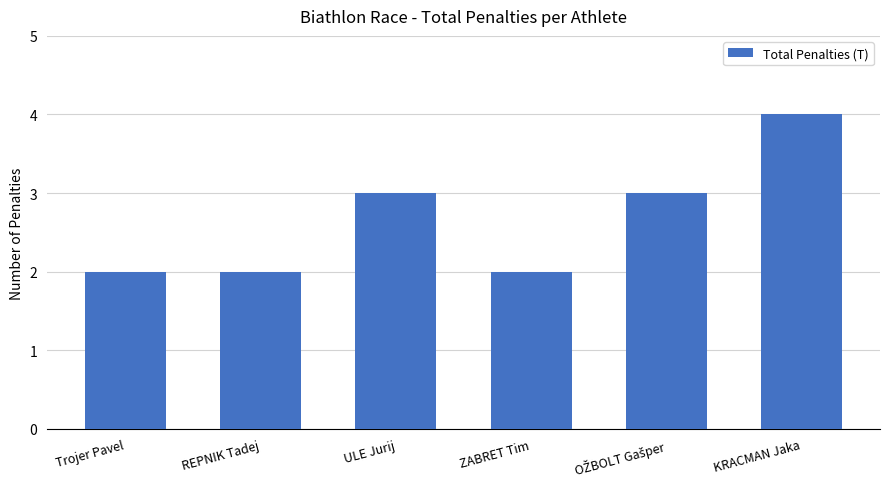

What position from the right is ZABRET Tim?

3